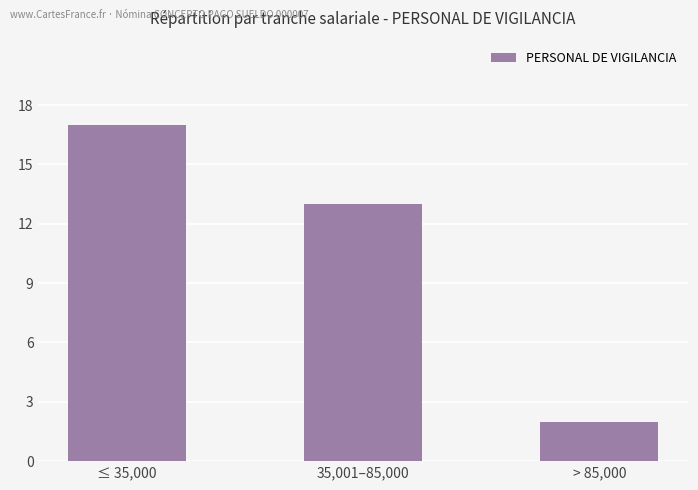

Where is the data nearest to the value 9?

35,001–85,000